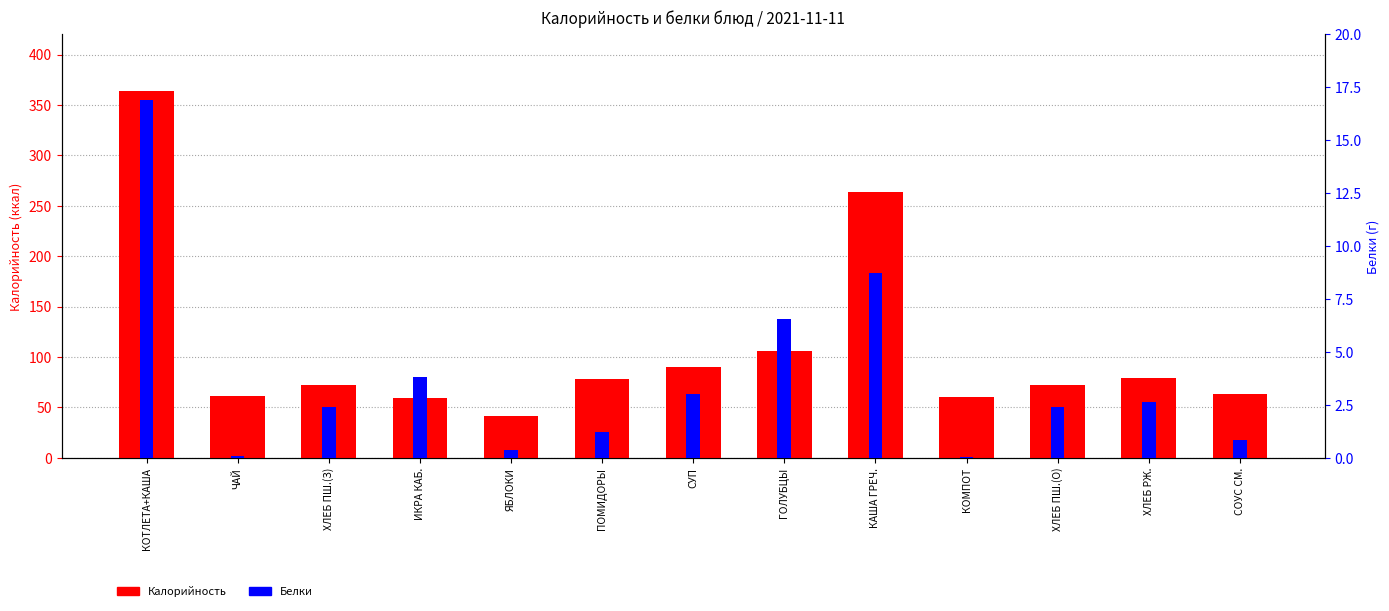

At ХЛЕБ ПШ.(О), list the series in order from smallest to largest.

Белки, Калорийность